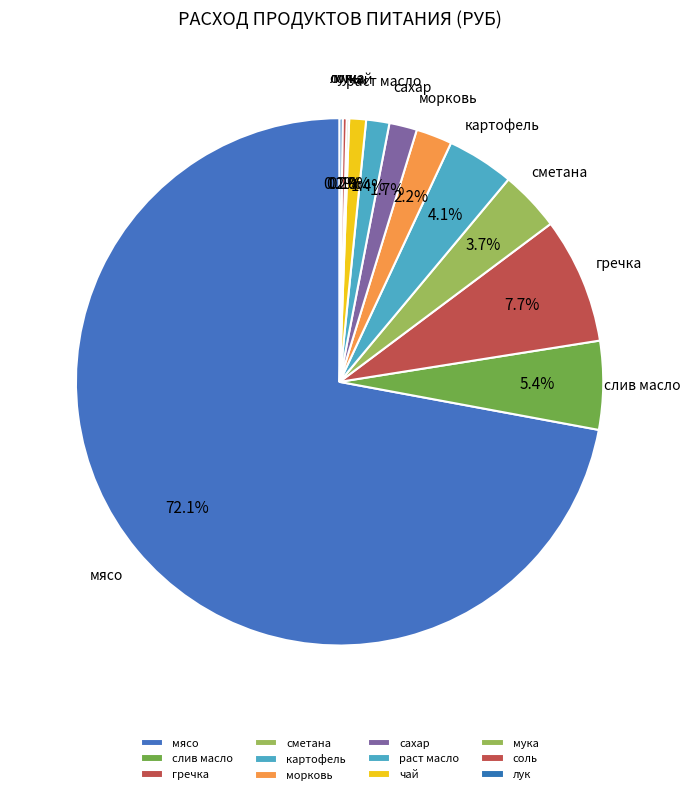

Is there any slice that represents more than half of the pie?

Yes